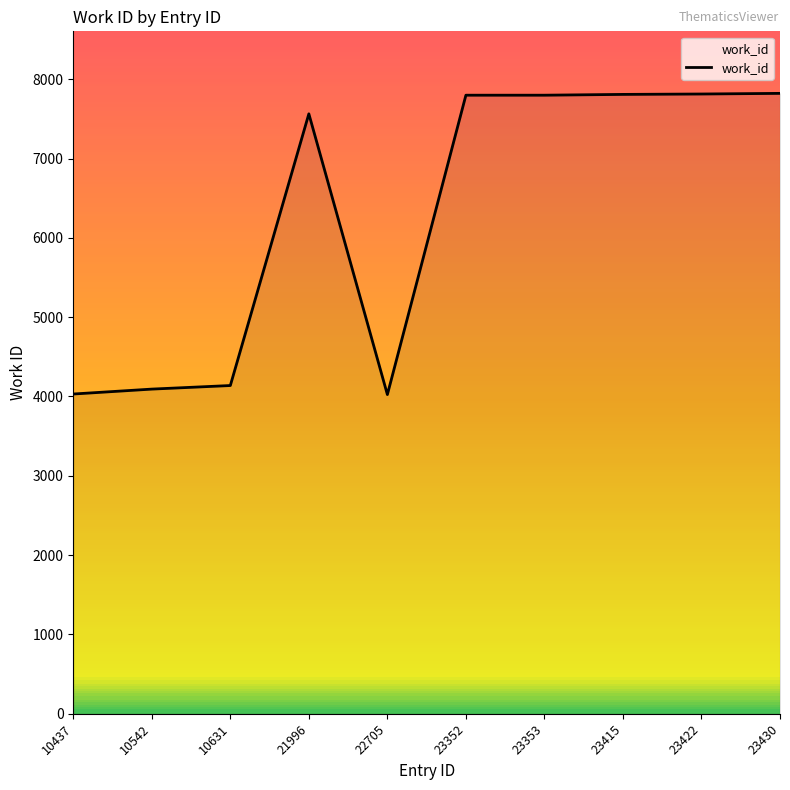

What is the maximum value shown in the chart?

7821